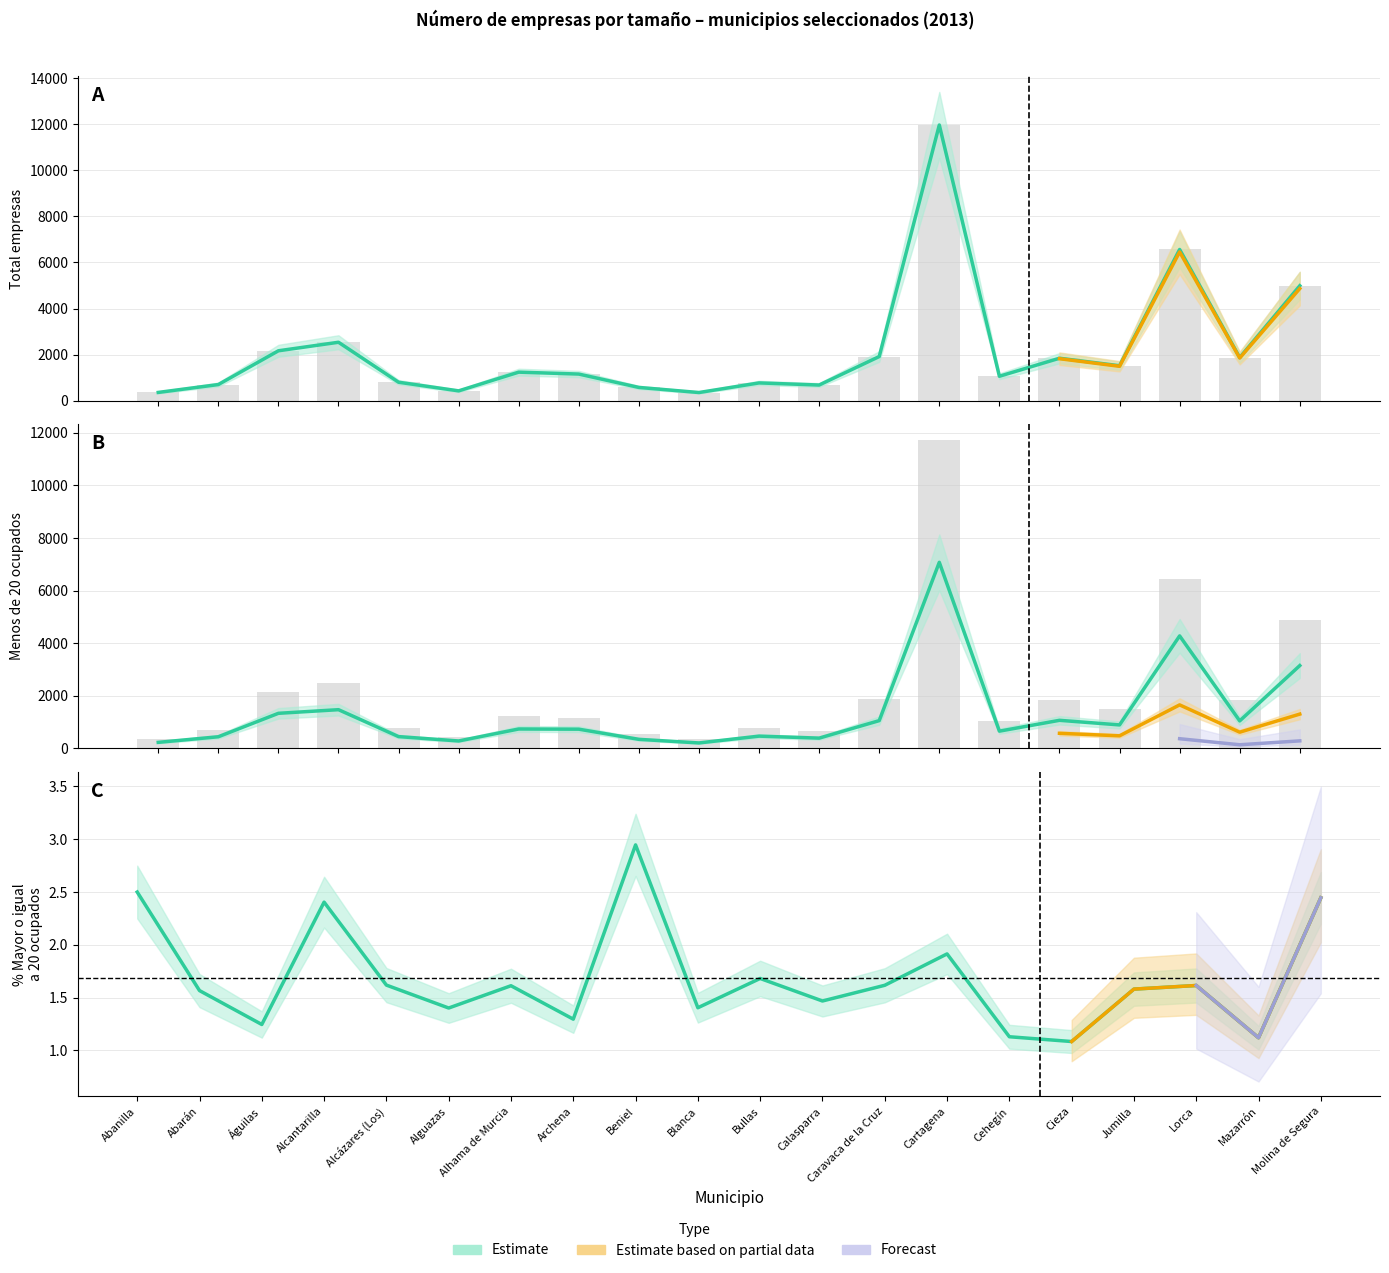

What position from the left is Abarán?

2